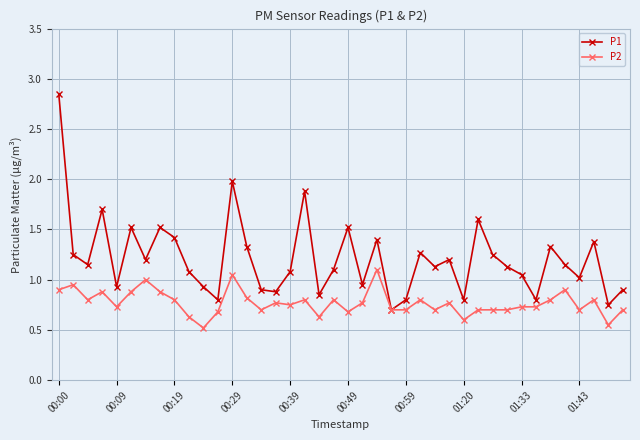

What is the value of the P1 point at the 4th from the left?

1.7